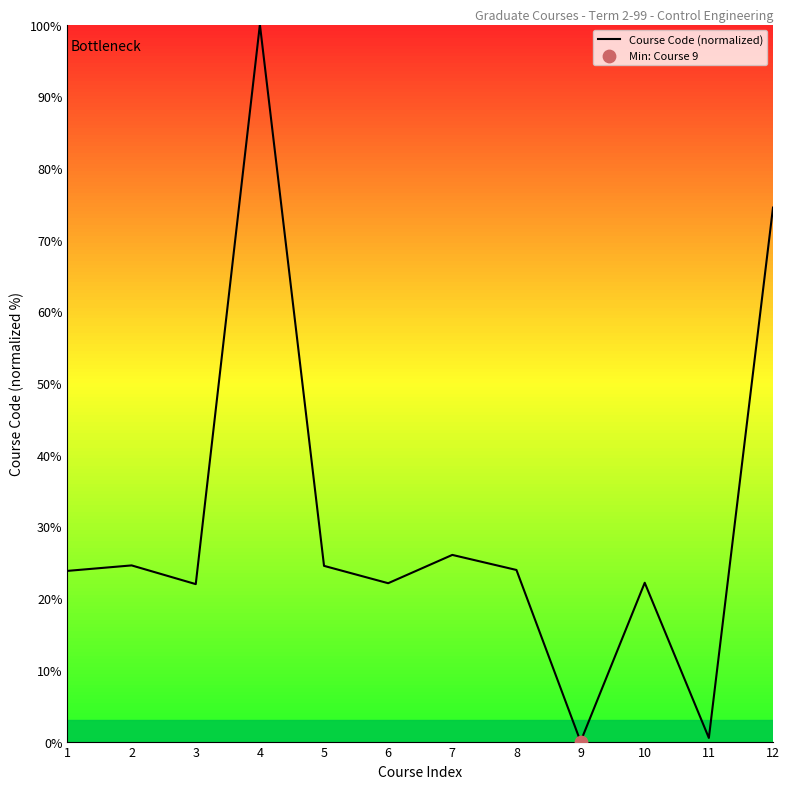

What is the change in value from 1 to 10?

-1.7